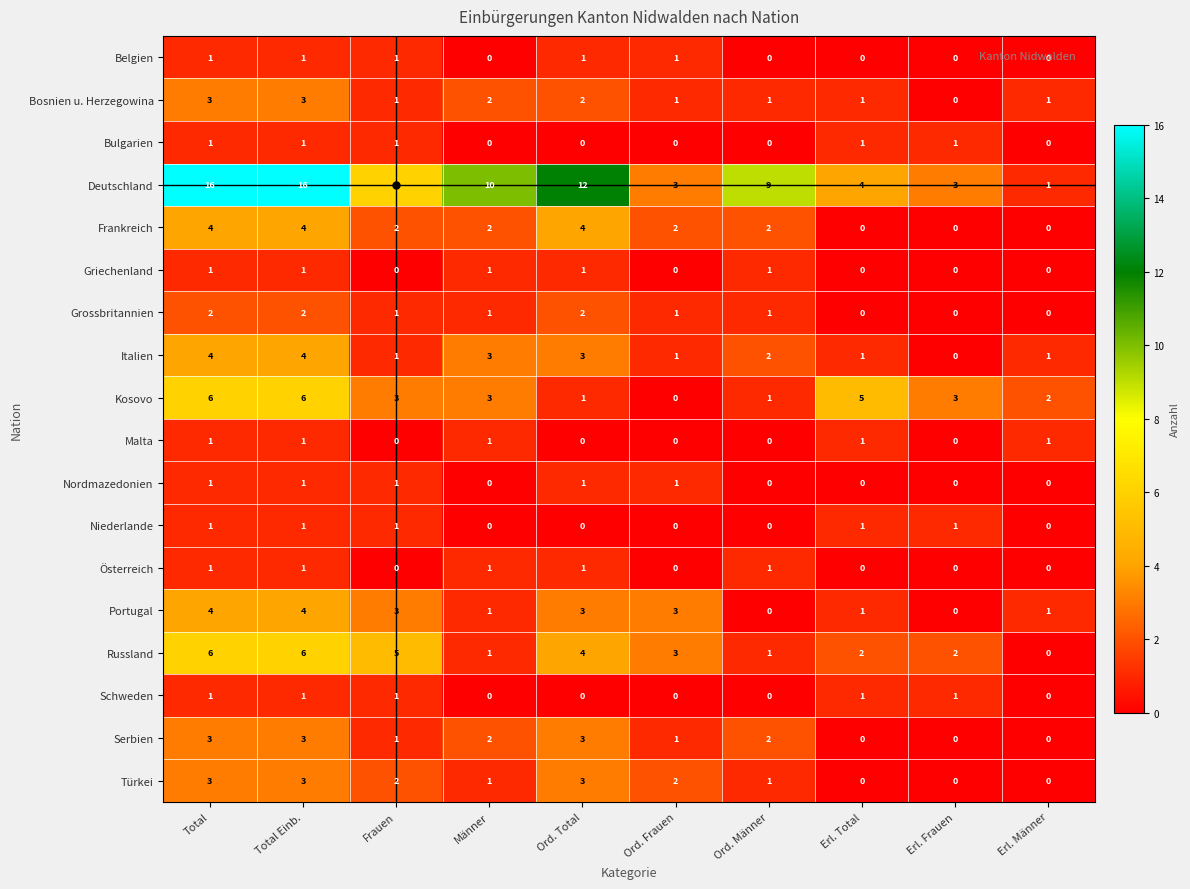

How many Griechenland values are between 0 and 1?

10